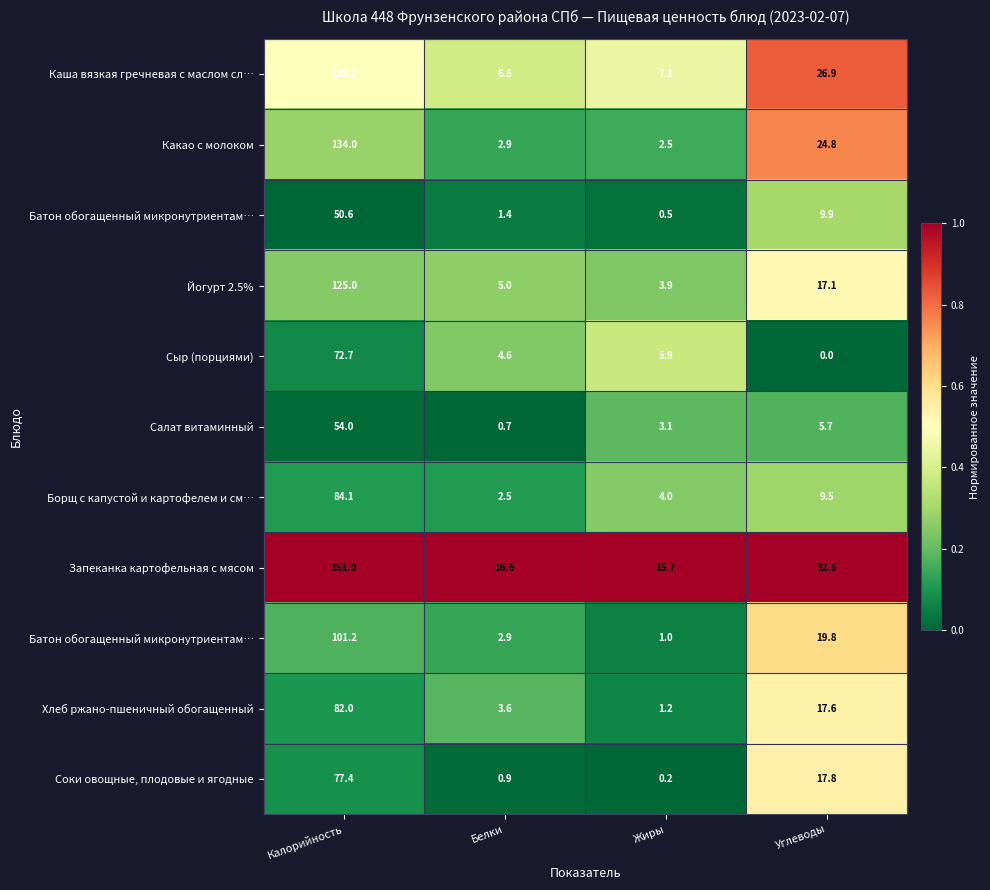

Which label corresponds to the largest value in the chart?

Калорийность